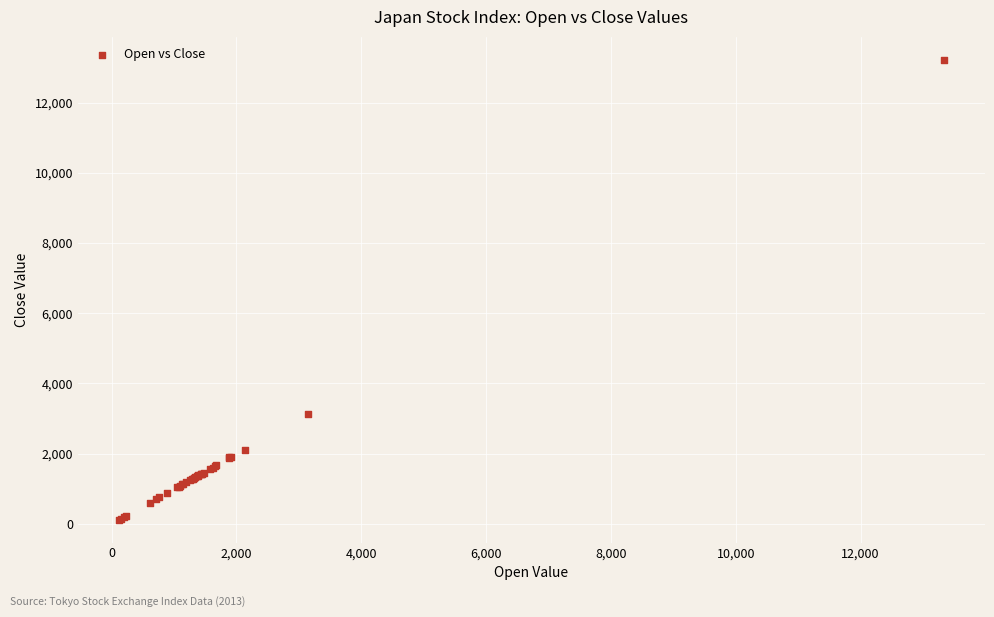

What Y value in the scatter plot is closest to 6670?

3142.0